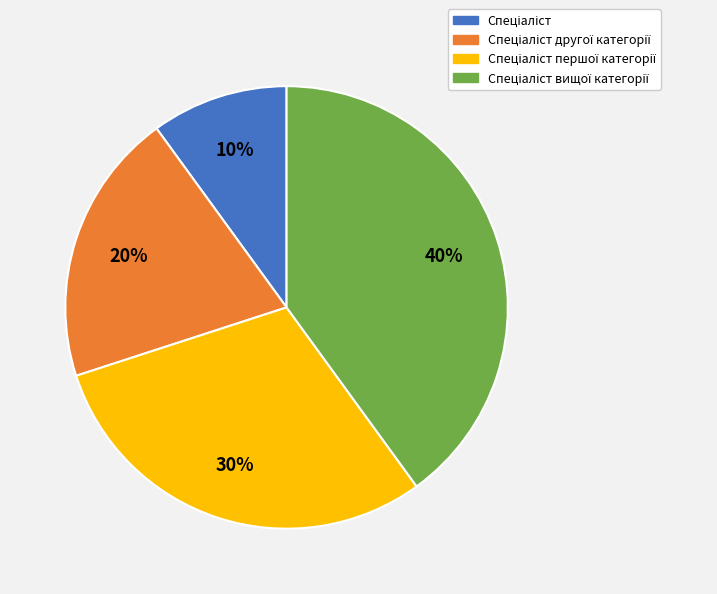

Is there any slice that represents more than half of the pie?

No